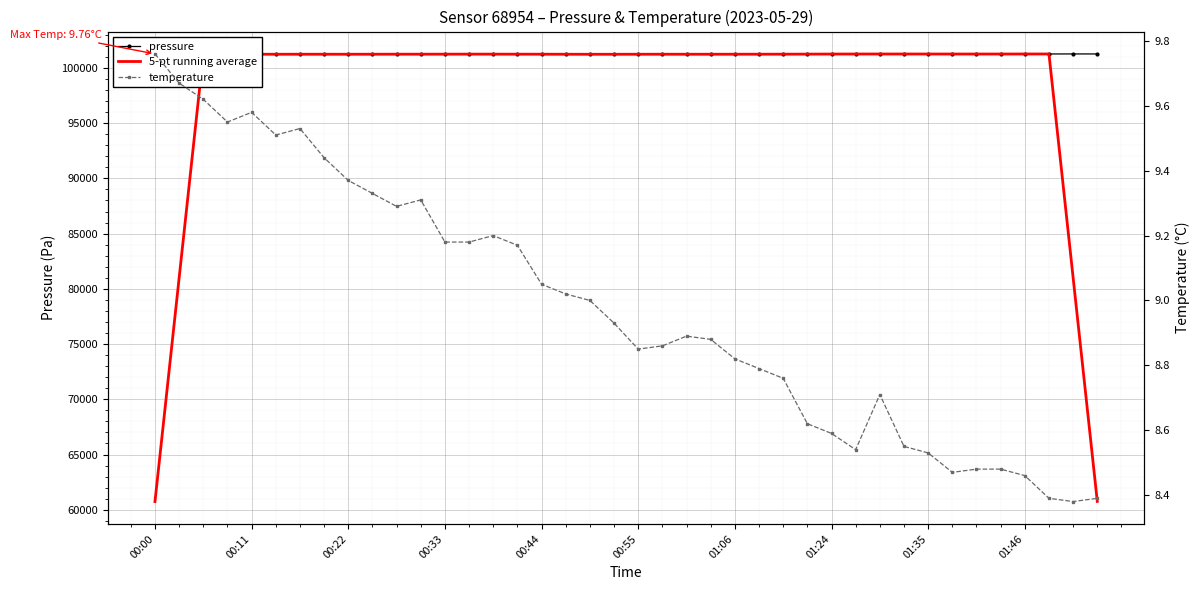

Between 32 and 17, which is larger?

32